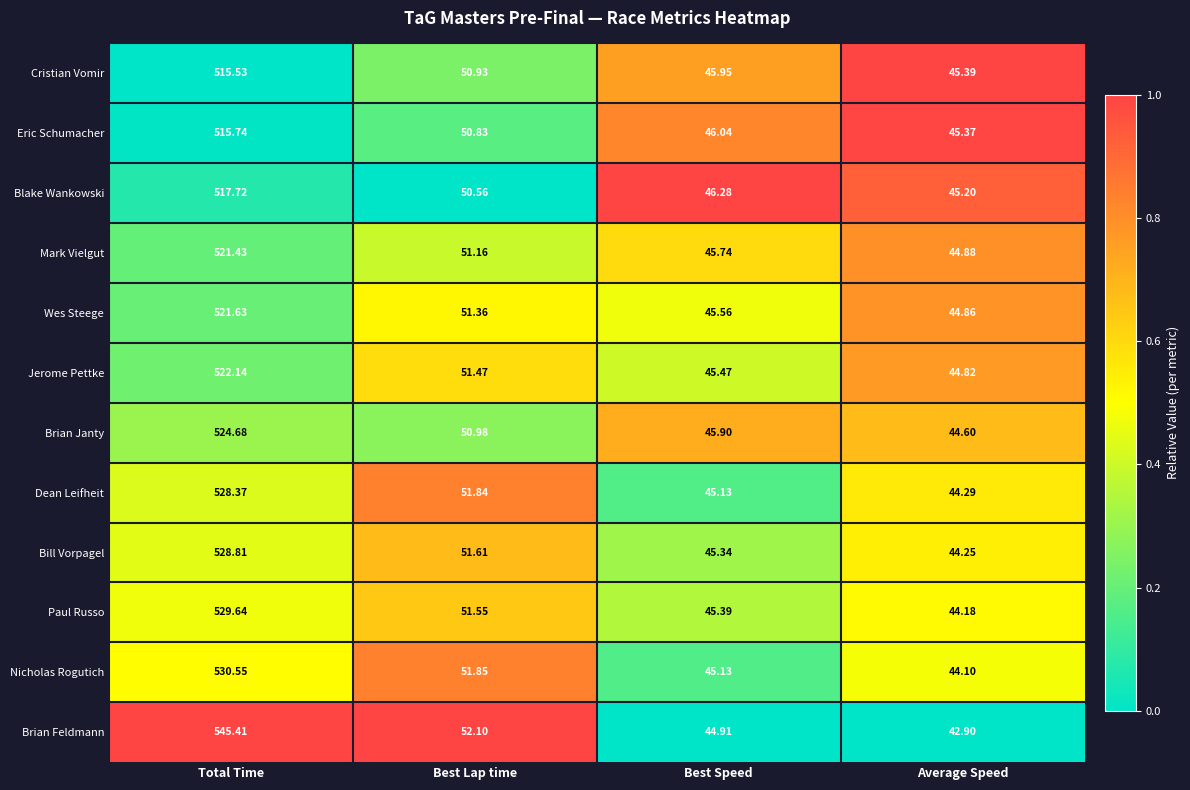

At which label is Blake Wankowski closest to 281?

Best Lap time